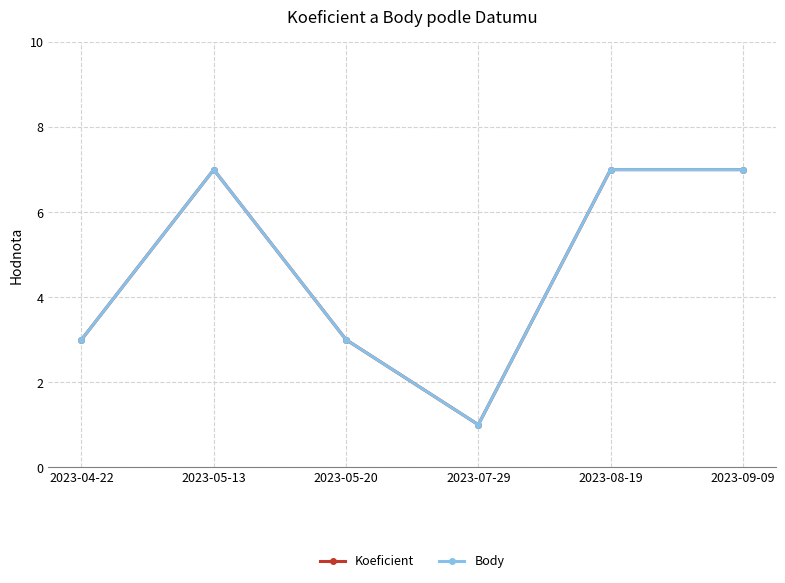

Does the chart have visible grid lines?

Yes